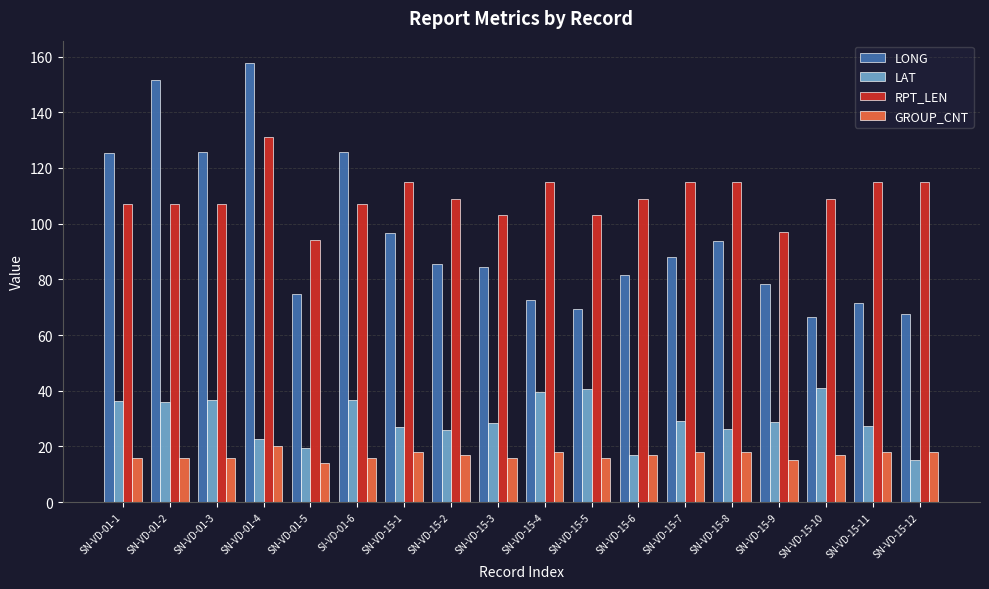

What is the minimum value shown in the chart?

14.0